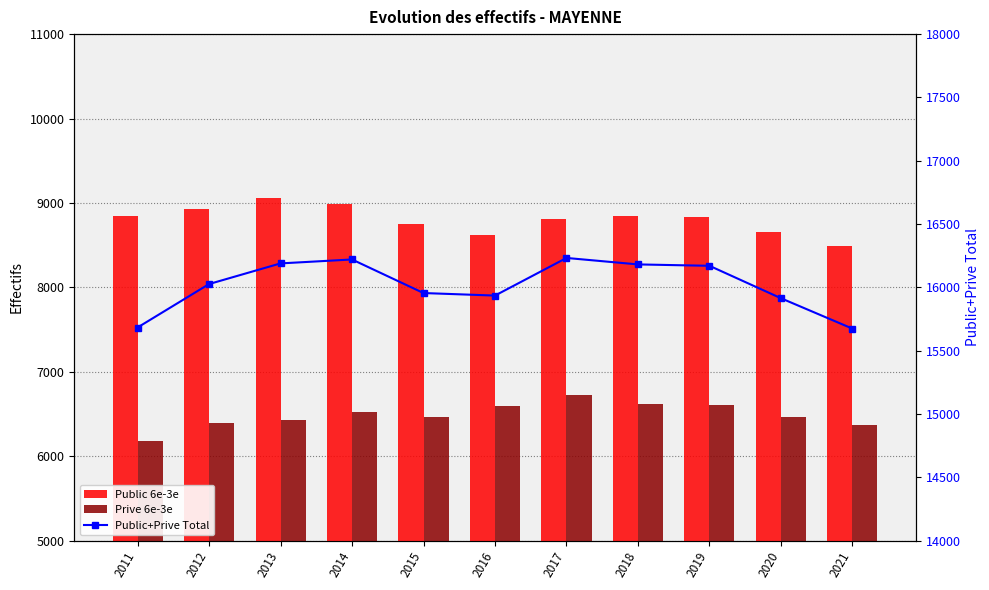

Reading right to left, extract all data points from this chart.

Public 6e-3e: 2021=8491	2020=8662	2019=8830	2018=8846	2017=8810	2016=8620	2015=8749	2014=8987	2013=9055	2012=8933	2011=8843
Prive 6e-3e: 2021=6373	2020=6472	2019=6603	2018=6620	2017=6725	2016=6601	2015=6469	2014=6531	2013=6432	2012=6400	2011=6183
Public+Prive Total: 2021=15675	2020=15915	2019=16171	2018=16182	2017=16233	2016=15936	2015=15956	2014=16221	2013=16190	2012=16027	2011=15684